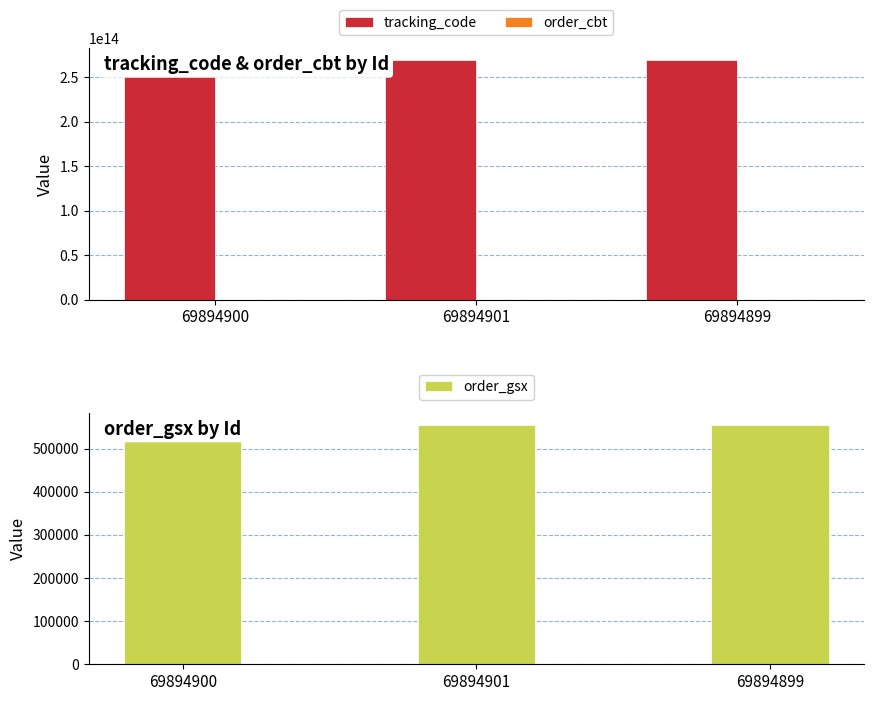

How many groups of bars are there?

3